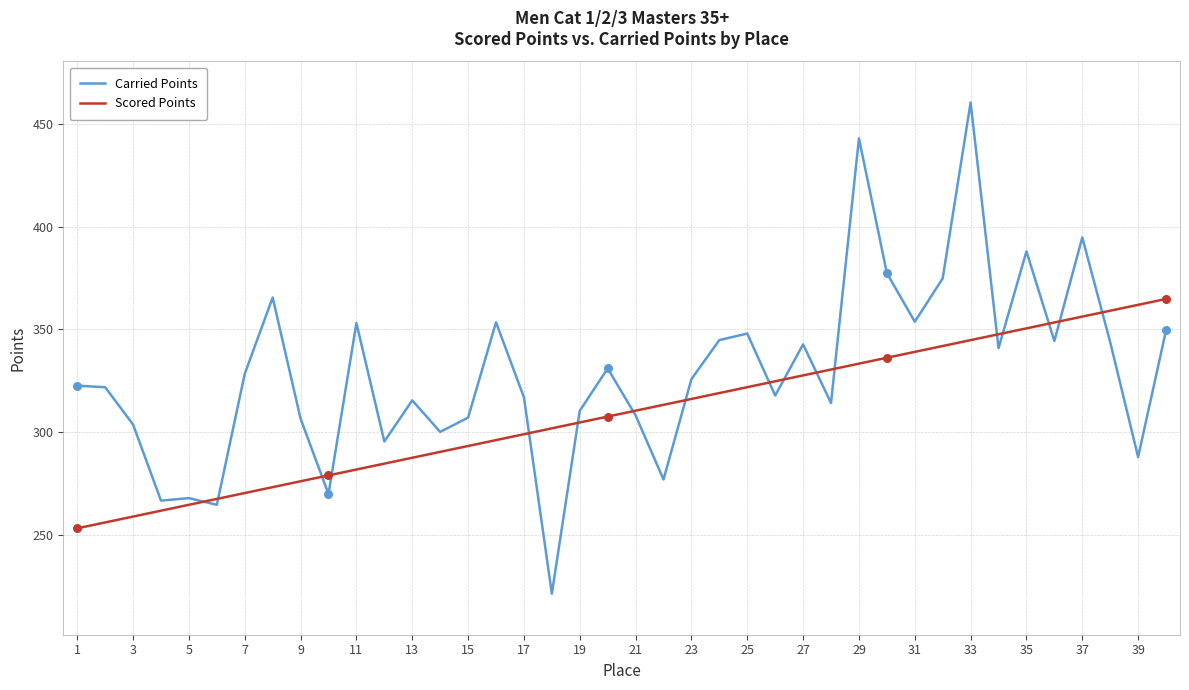

Which series has the largest total across all categories?

Carried Points